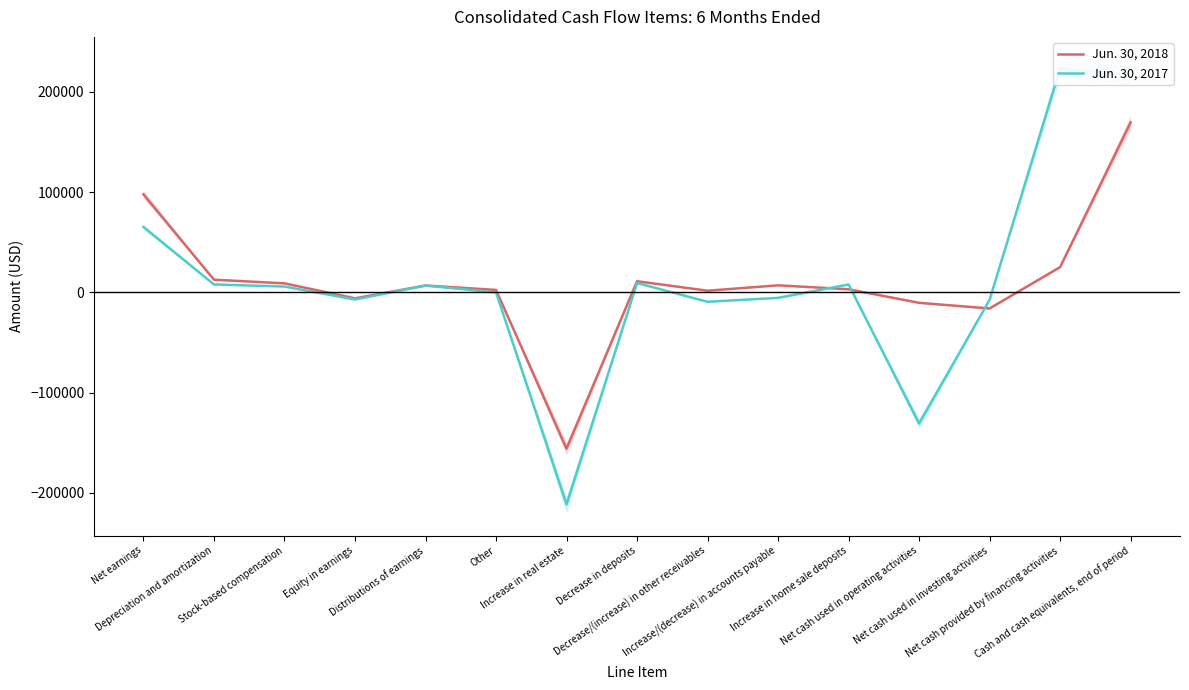

True or false: Jun. 30, 2018 has a value of 11093 at Decrease in deposits.

True